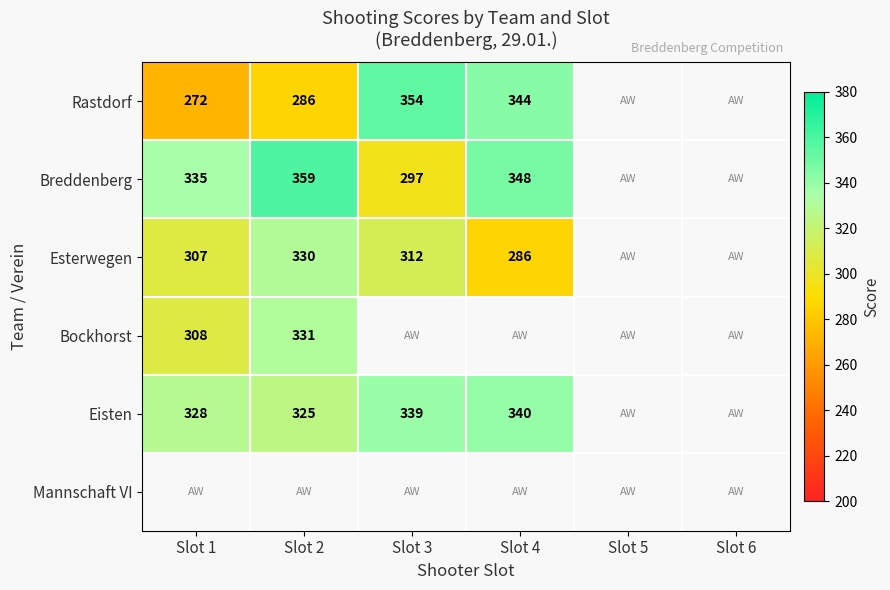

True or false: Esterwegen has a value of 312 at Slot 3.

True